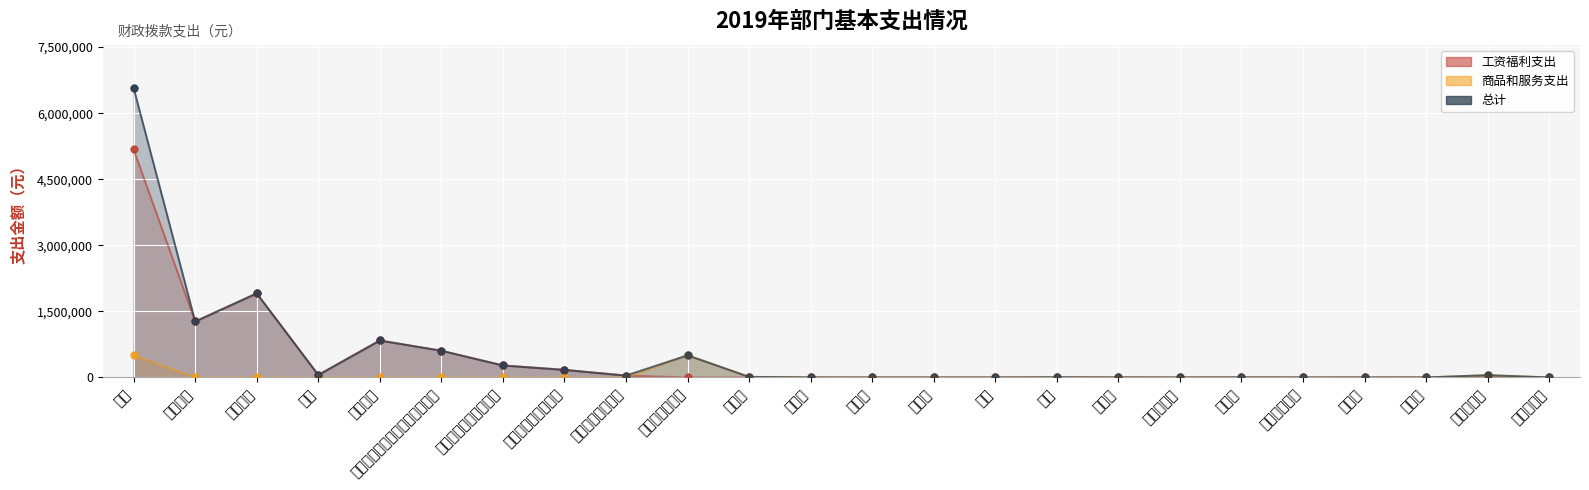

What is the total value across all series at 专用材料费?

3600